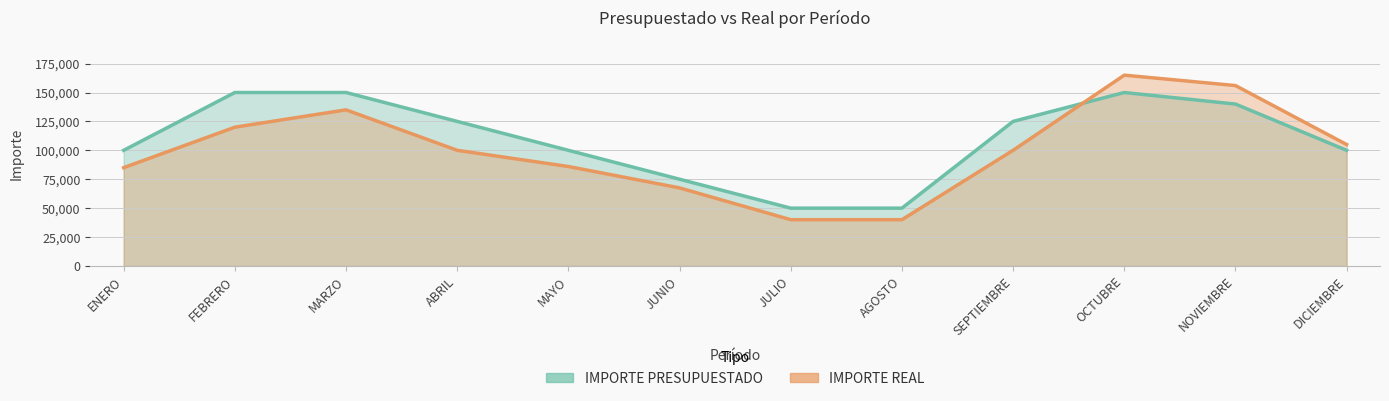

How many values in the IMPORTE REAL series are below 100000?

5